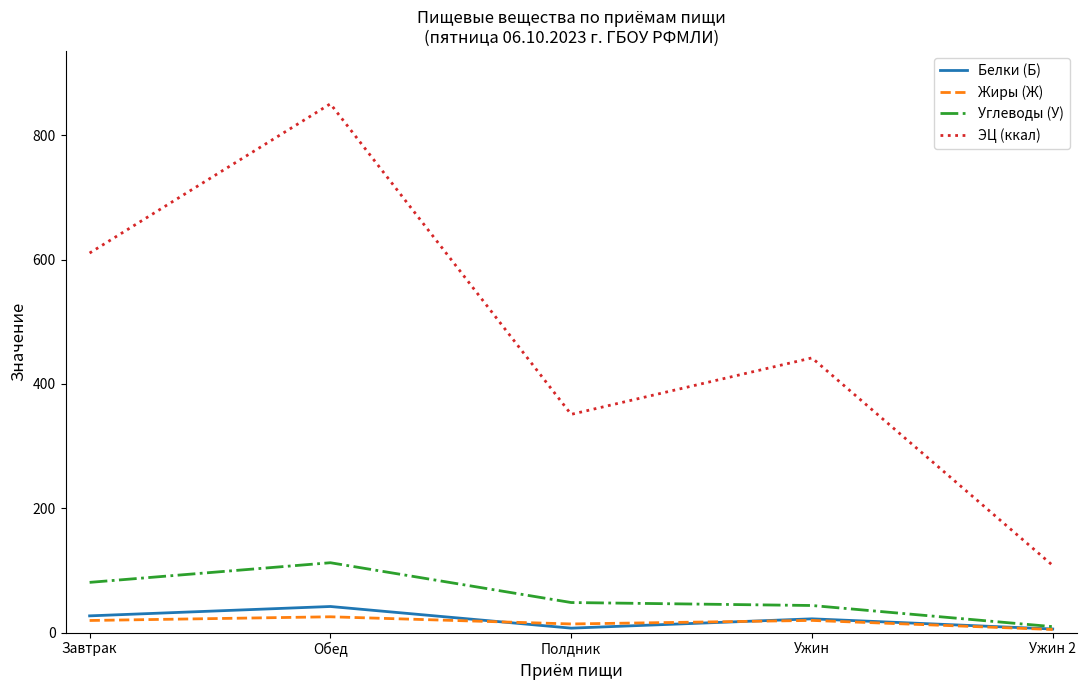

True or false: ЭЦ (ккал) and Белки (Б) cross at least once.

False